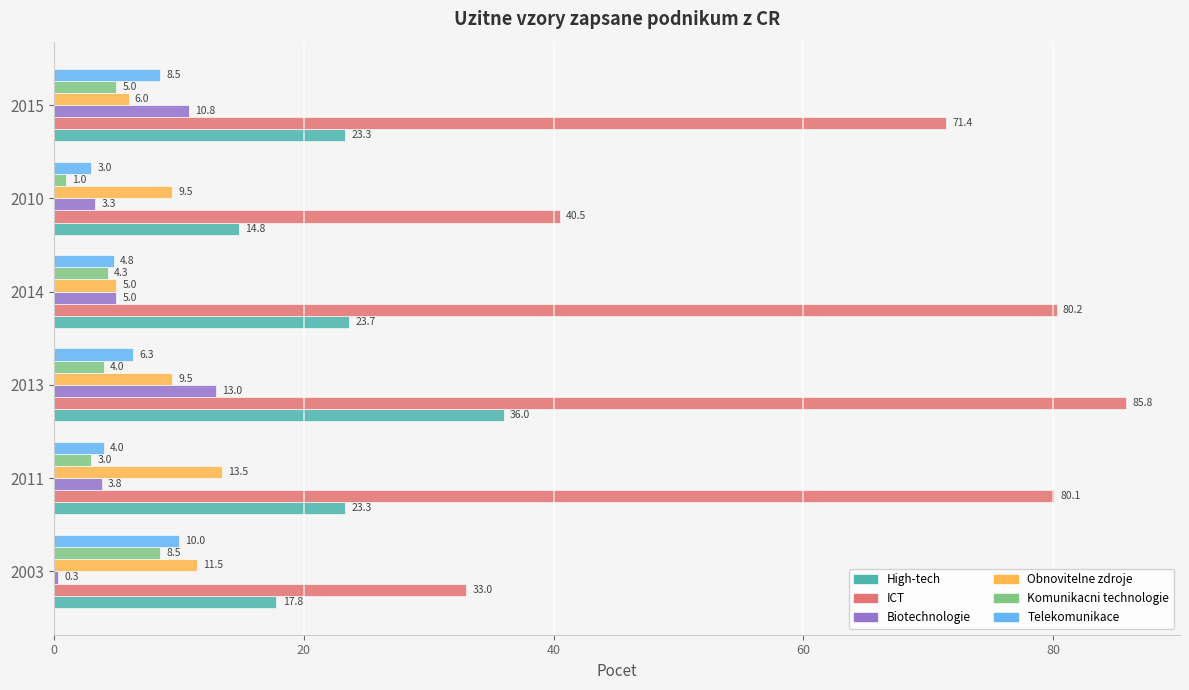

What is the spread (max minus min) of values at 2011?

77.1